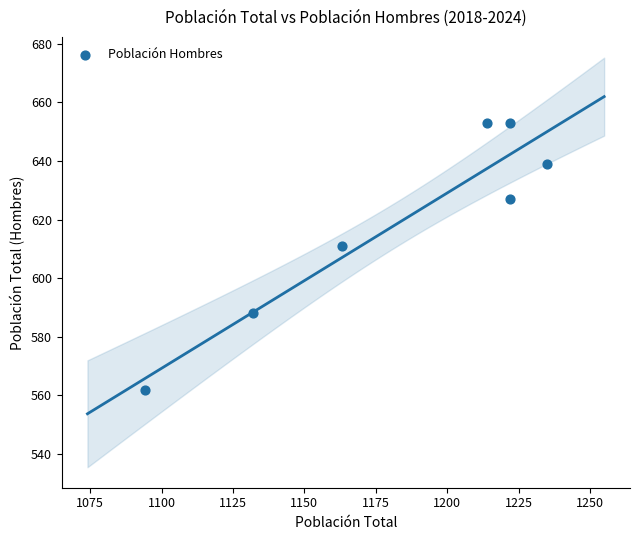

What Y value in the scatter plot is closest to 607?

611